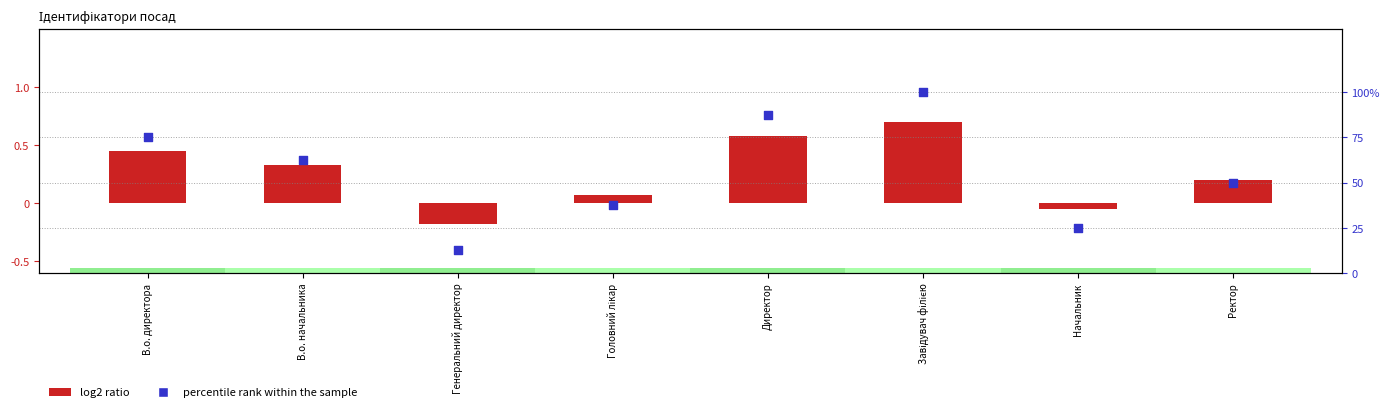

Which series contains the highest Y value?

percentile rank within the sample